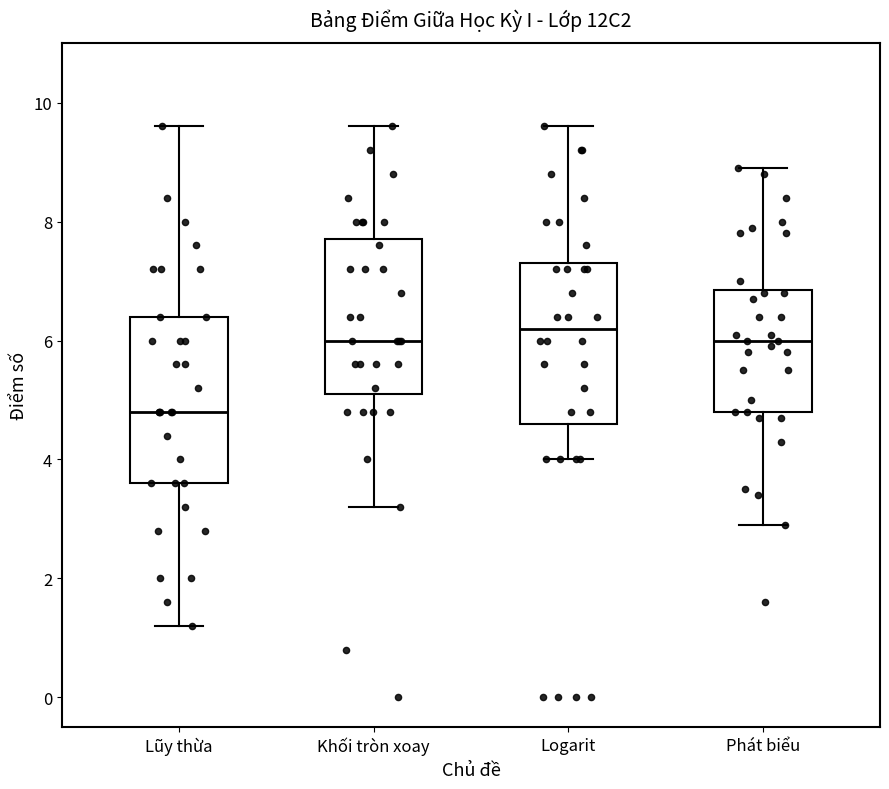

Reading left to right, read every box against the y-axis: the position of its median line, the range the box covers, and the ends of its whiskers. The values are not printed on the chart, so give them approximately, as read against the axis.

Lũy thừa: median 4.8, box 3.6 to 6.4, whiskers 1.2 to 9.6
Khối tròn xoay: median 6.0, box 5.2 to 7.8, whiskers 3.2 to 9.6
Logarit: median 6.2, box 4.6 to 7.4, whiskers 4.0 to 9.6
Phát biểu: median 6.0, box 4.8 to 6.8, whiskers 3.0 to 9.0